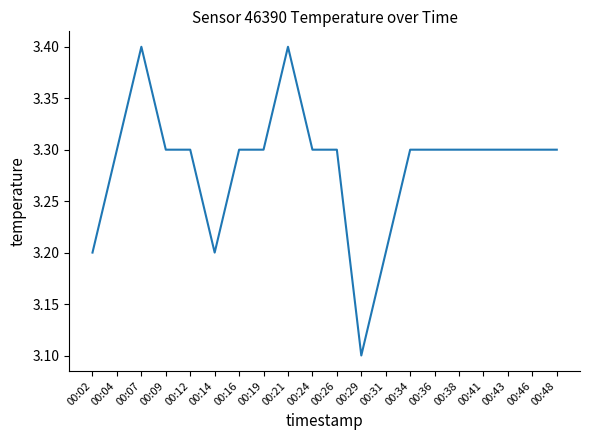

Approximately how many times larger is the value at 00:29 compared to 00:41?

0.9